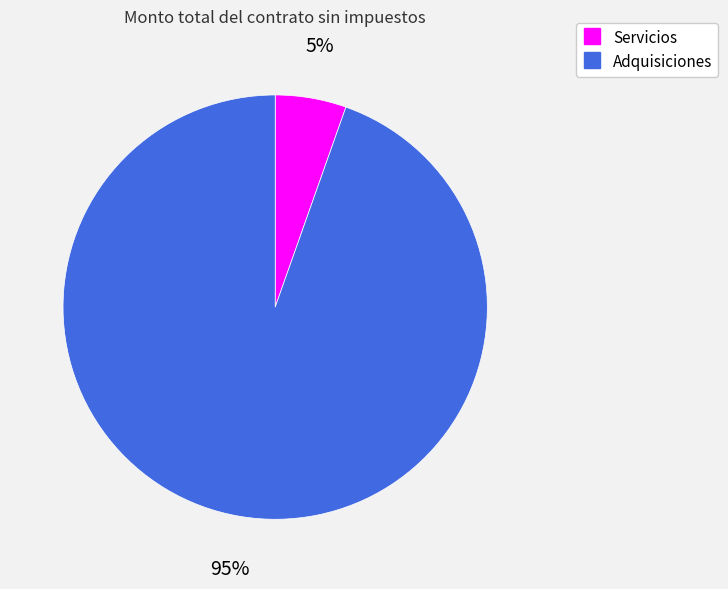

To the nearest percent, what is the combined percentage of Servicios and Adquisiciones?

100%